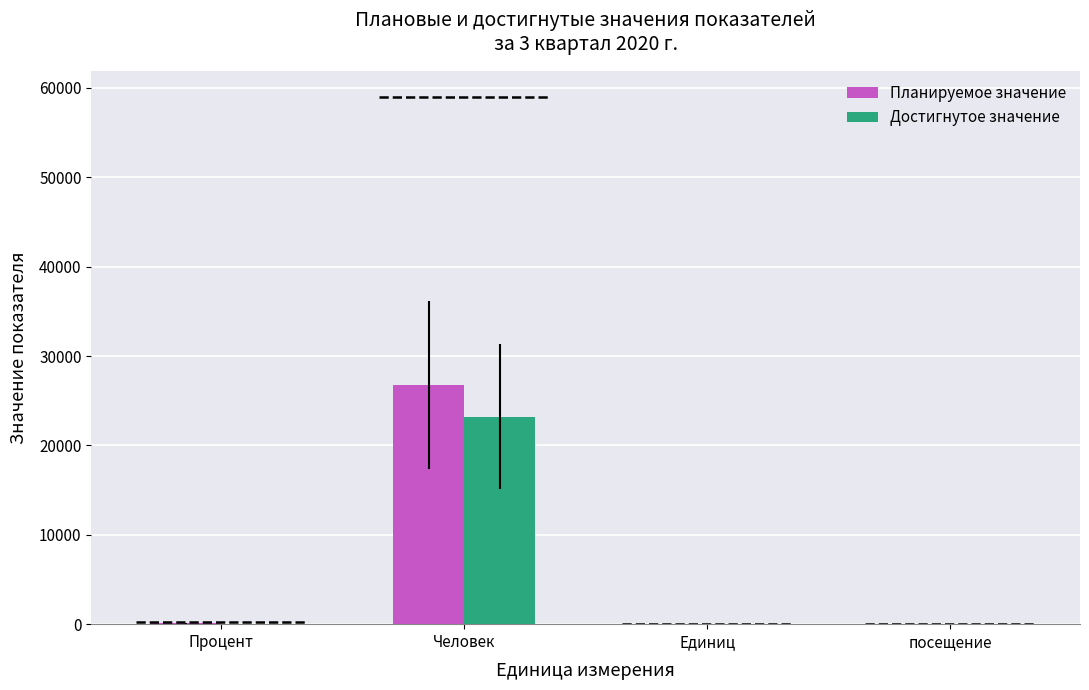

How many series are shown in this chart?

2